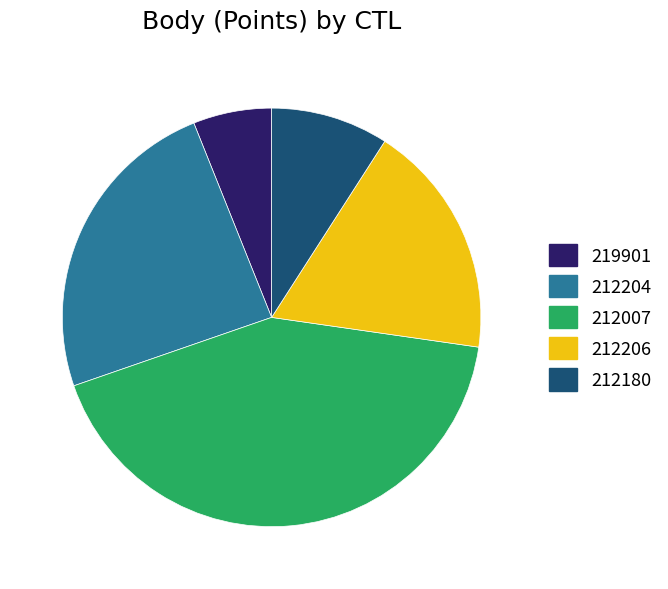

Is 212206 the majority of the pie?

No